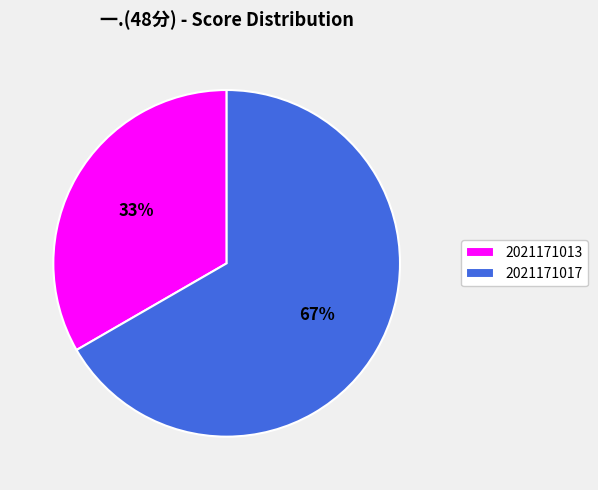

Count the number of slices in the pie.

2